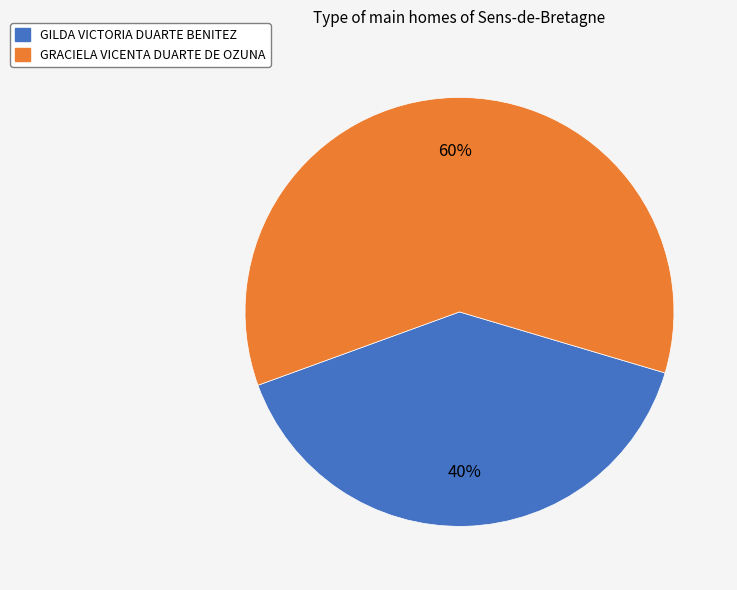

Which slice is the largest?

GRACIELA VICENTA DUARTE DE OZUNA